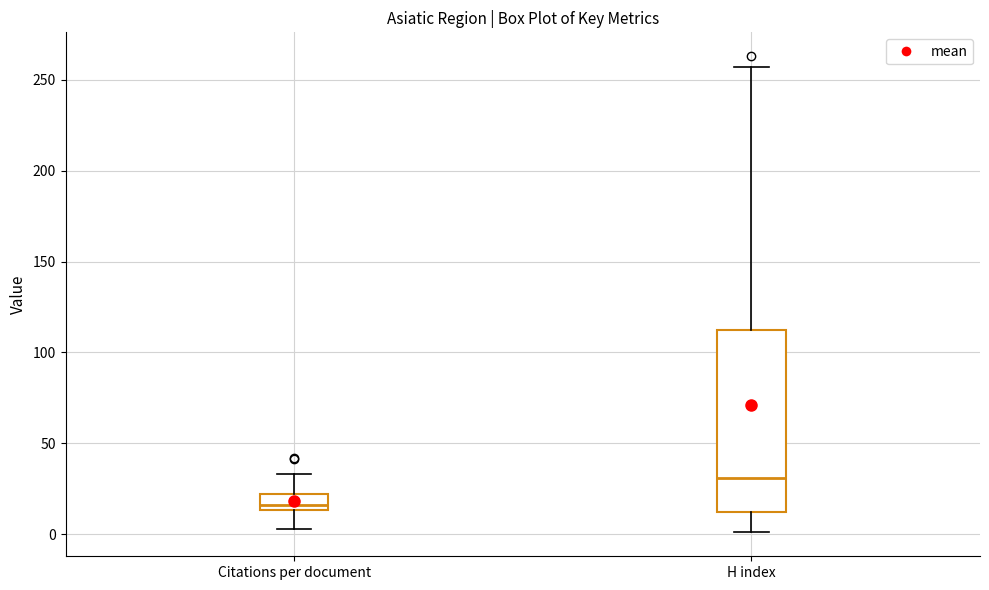

Reading left to right, read every box against the y-axis: the position of its median line, the range the box covers, and the ends of its whiskers. The values are not printed on the chart, so give them approximately, as read against the axis.

Citations per document: median 15 (just above the box's lower edge), box 15 to 20, whiskers 5 to 35
H index: median 30, box 15 to 115, whiskers 0 to 255